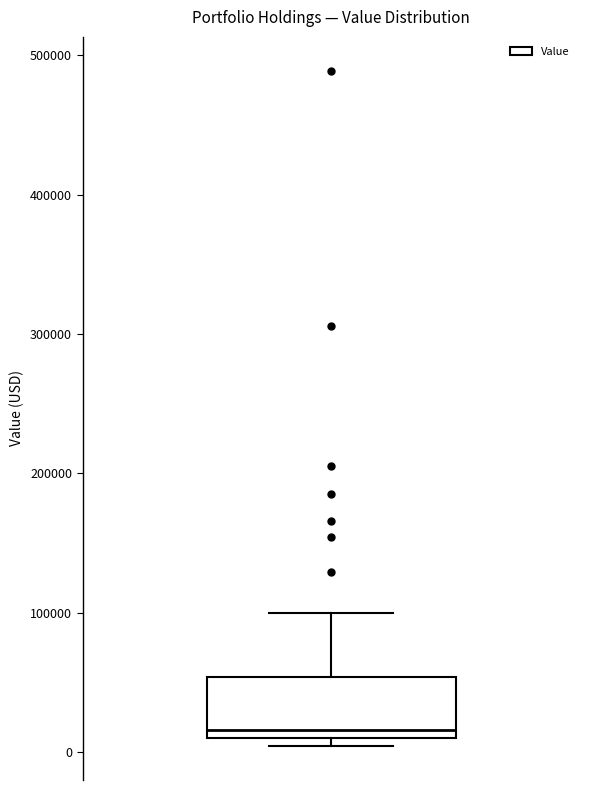

Read this box plot against the y-axis: the position of the median line, the range covered by the box, and the ends of both whiskers. The values are not printed on the chart, so give them approximately, as read against the axis.

median 20000, box 10000 to 50000, whiskers 0 to 100000